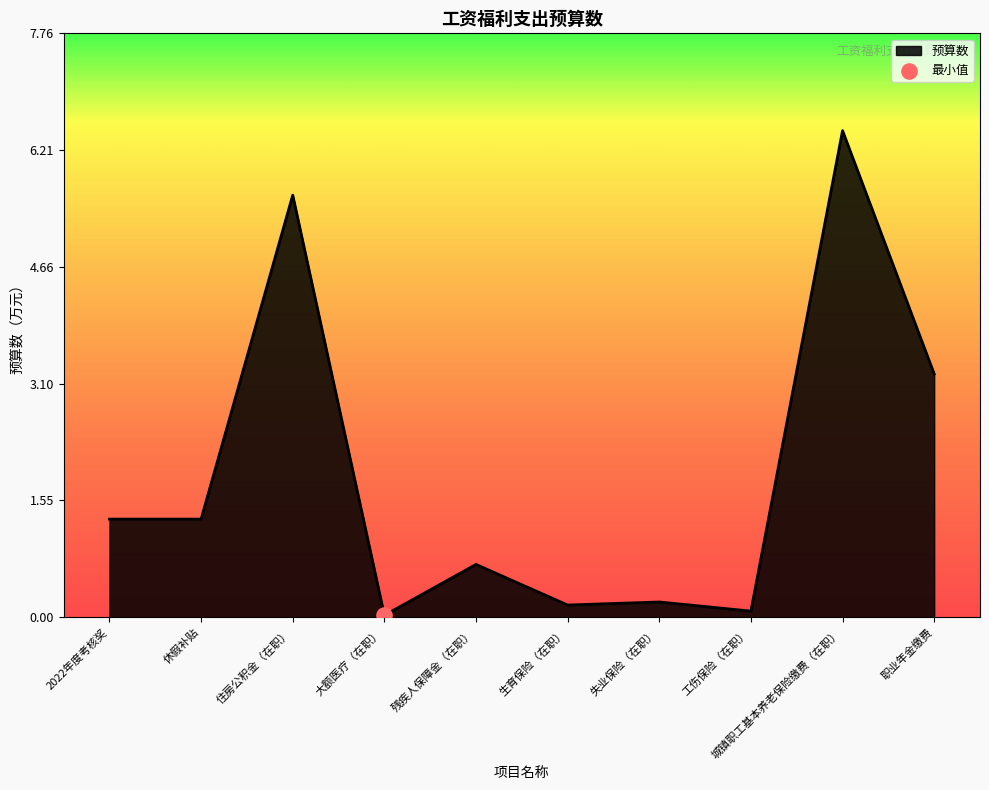

Between 生育保险（在职） and 大额医疗（在职）, which is larger?

生育保险（在职）